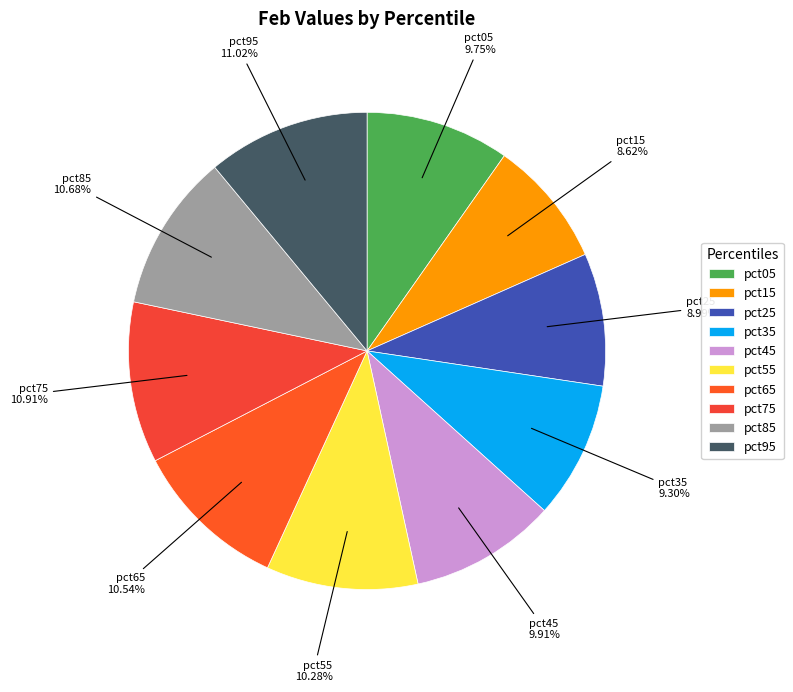

To the nearest percent, what percentage of the pie is pct35?

9%